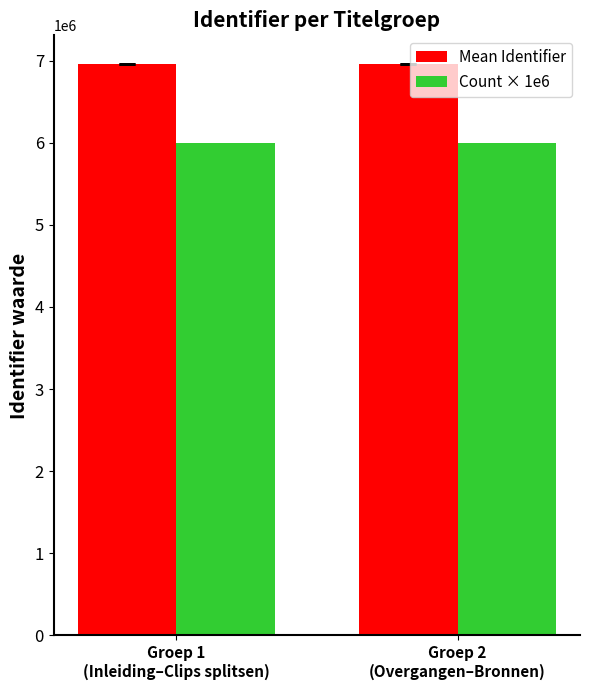

What is the smallest value displayed?

6000000.0